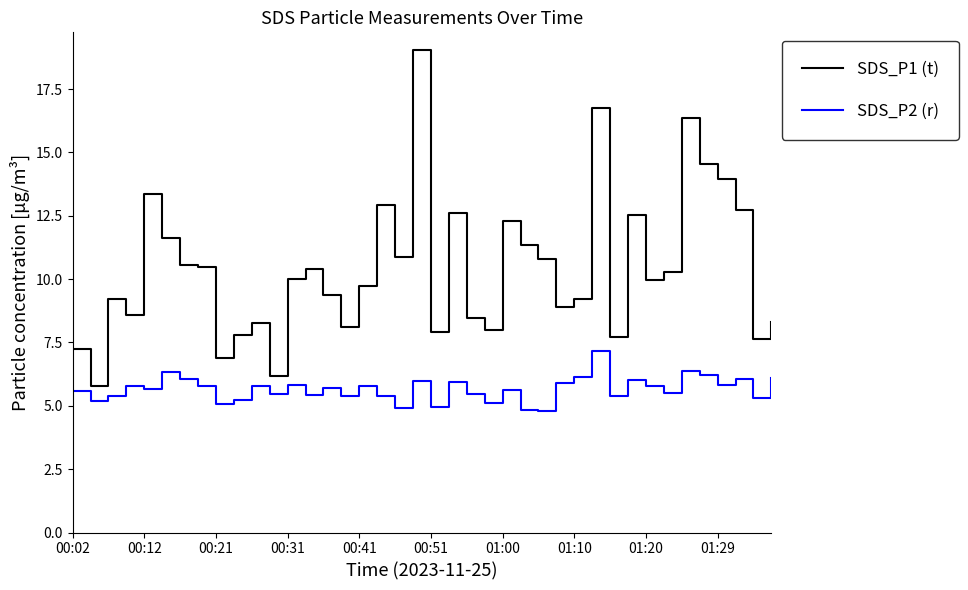

Which series has the widest spread of values?

SDS_P1 (t)